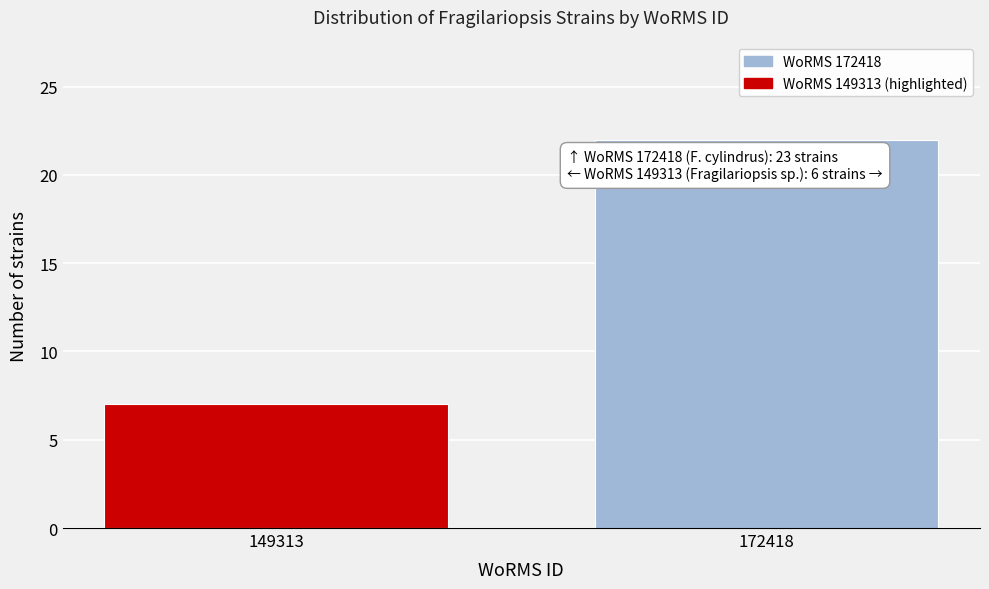

Reading right to left, what are all the values shown in this chart?

172418=22	149313=7